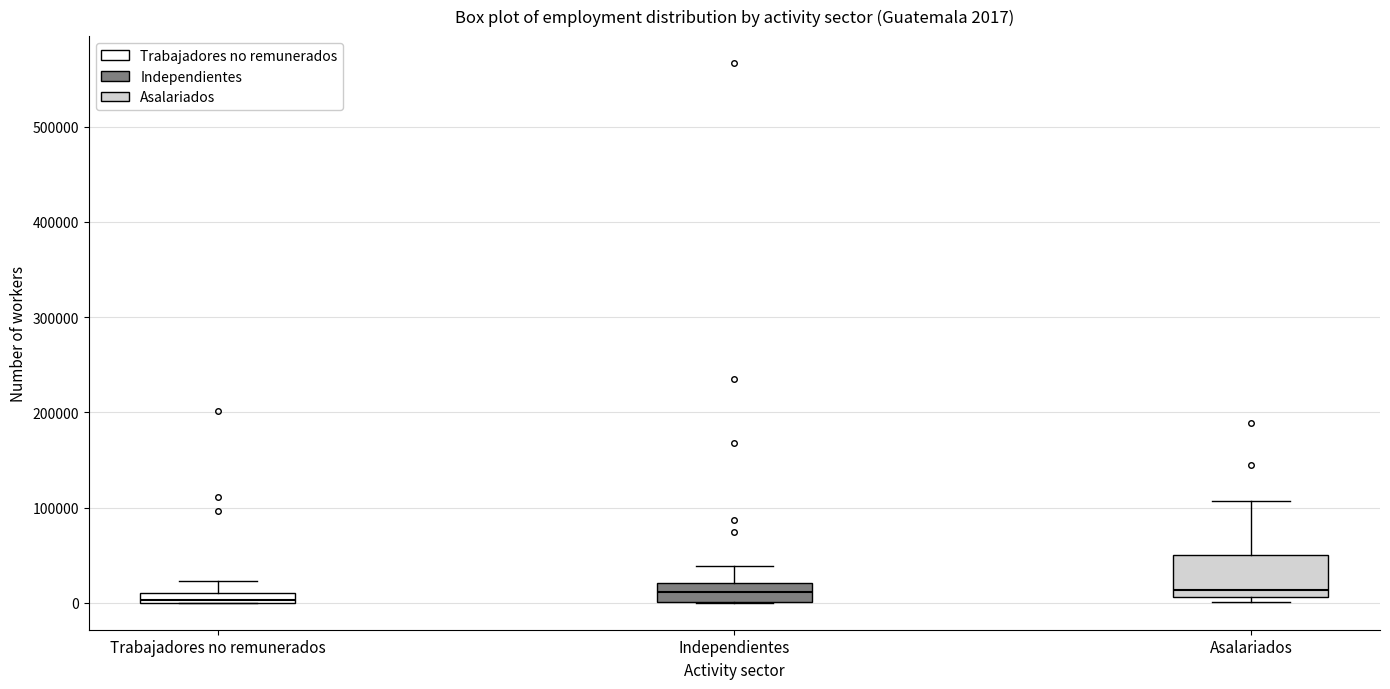

Which box is the tallest, from its lower edge to its upper edge?

Asalariados